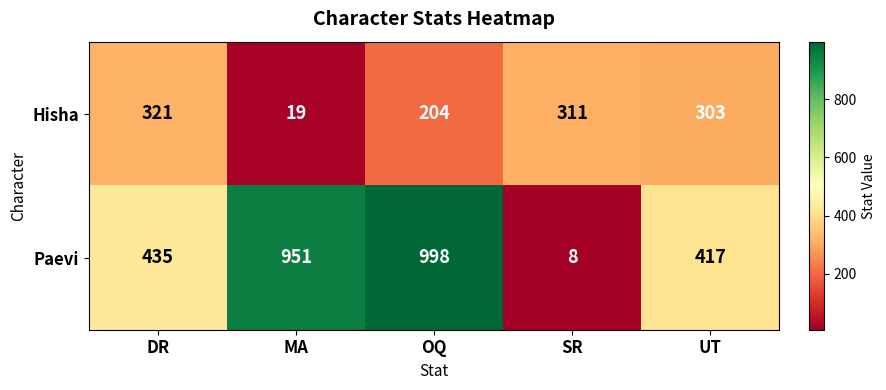

What is the average value of the Hisha series?

232